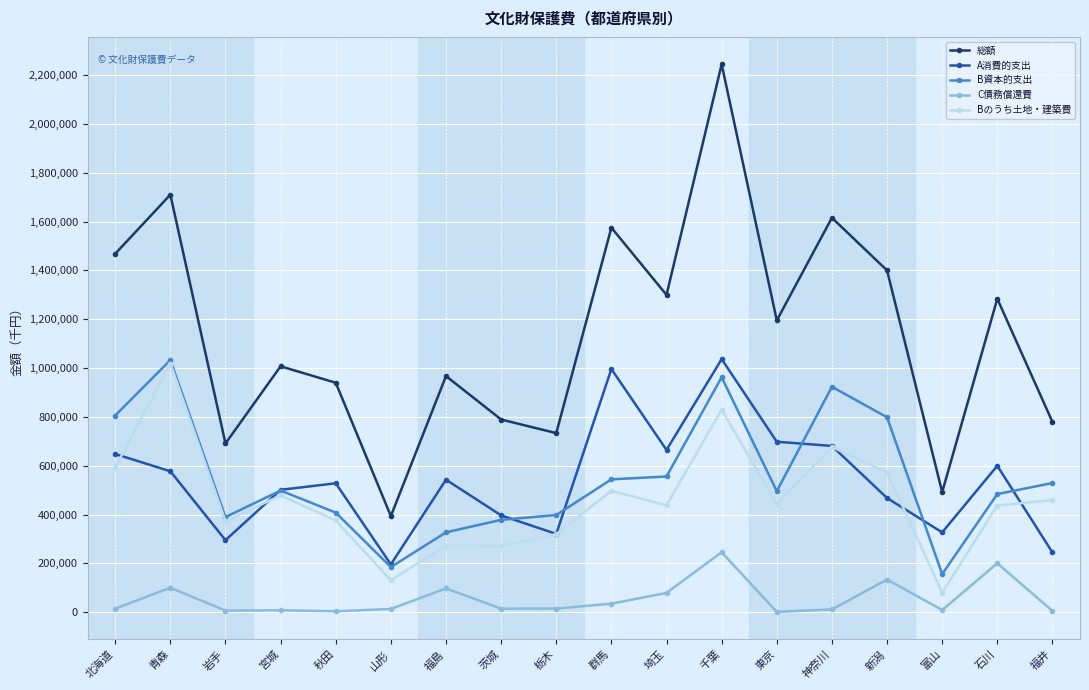

The value of 総額 at 富山 is 491830. True or false?

True